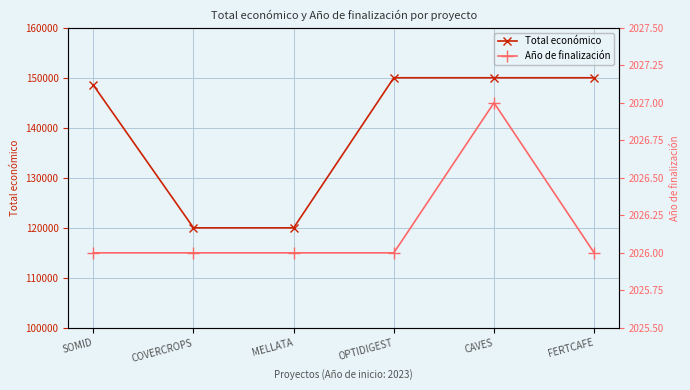

Reading left to right, transcribe all the data shown in this chart.

Total económico: 148534	120000	120000	150000	150000	150000
Año de finalización: 2026	2026	2026	2026	2027	2026